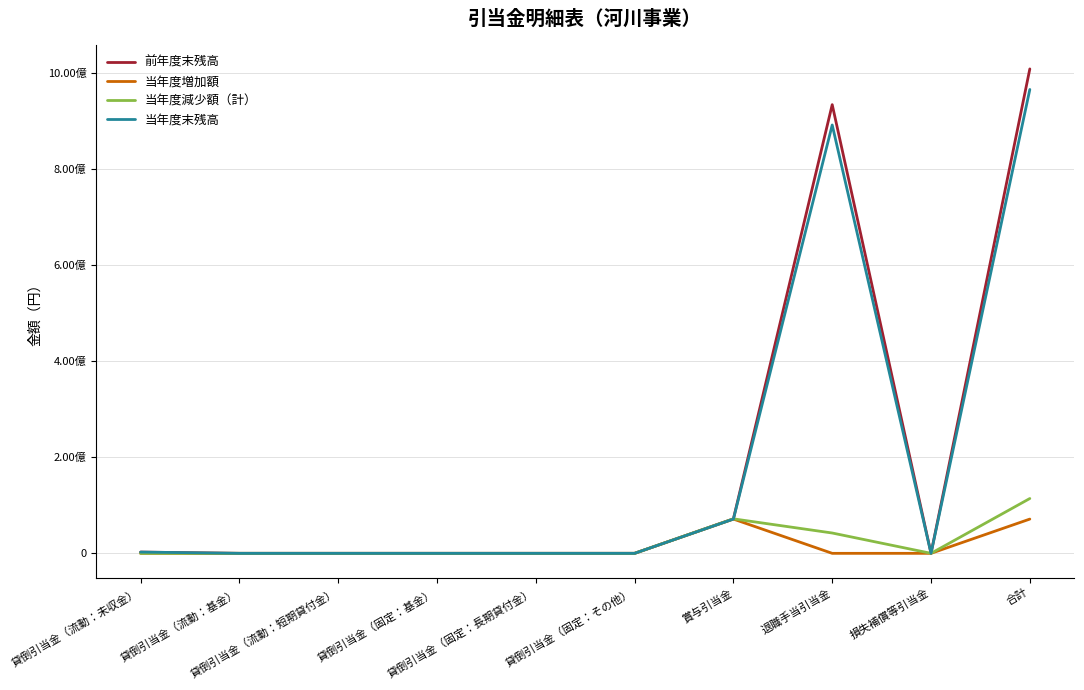

What is the sum of all 当年度減少額（計） values?

228366798